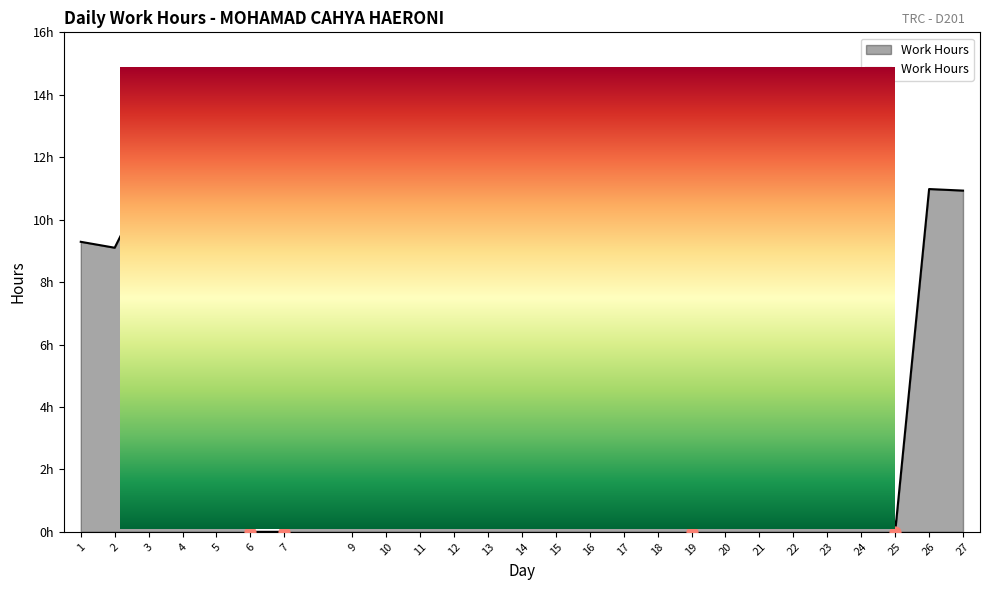

Approximately how many times larger is the value at 18 compared to 3?

1.2